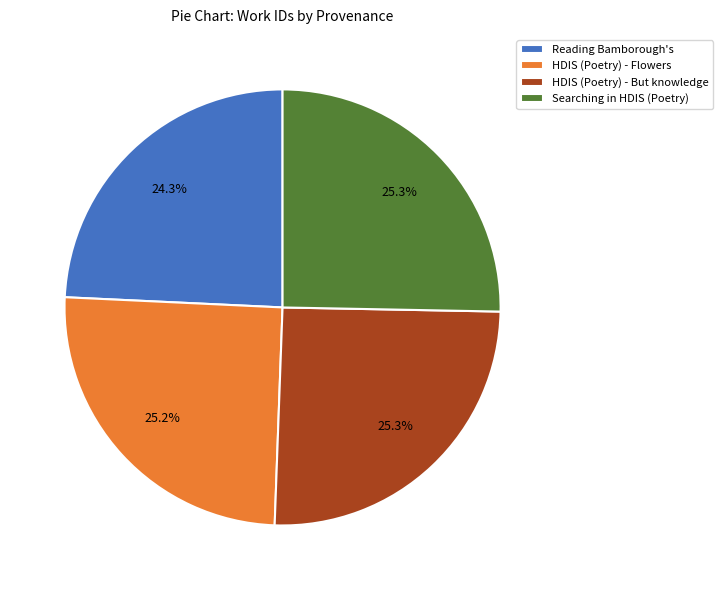

What is the smallest slice in the pie chart?

Reading Bamborough's